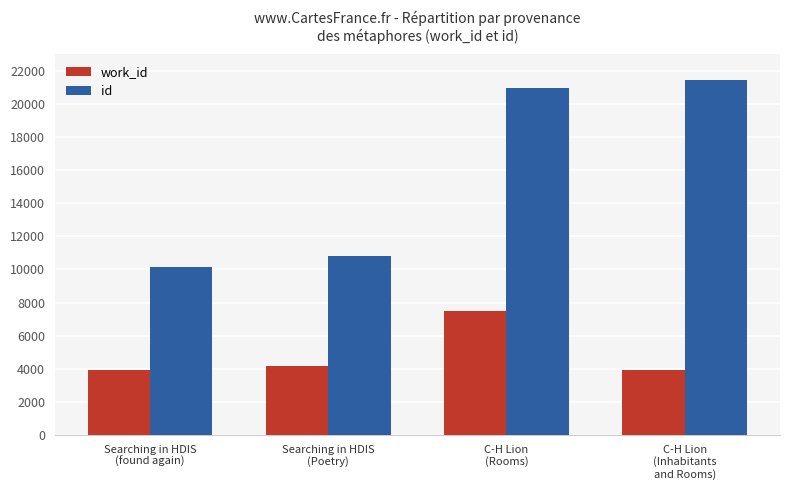

What is the difference between the work_id values at C-H Lion
(Inhabitants
and Rooms) and Searching in HDIS
(found again)?

22